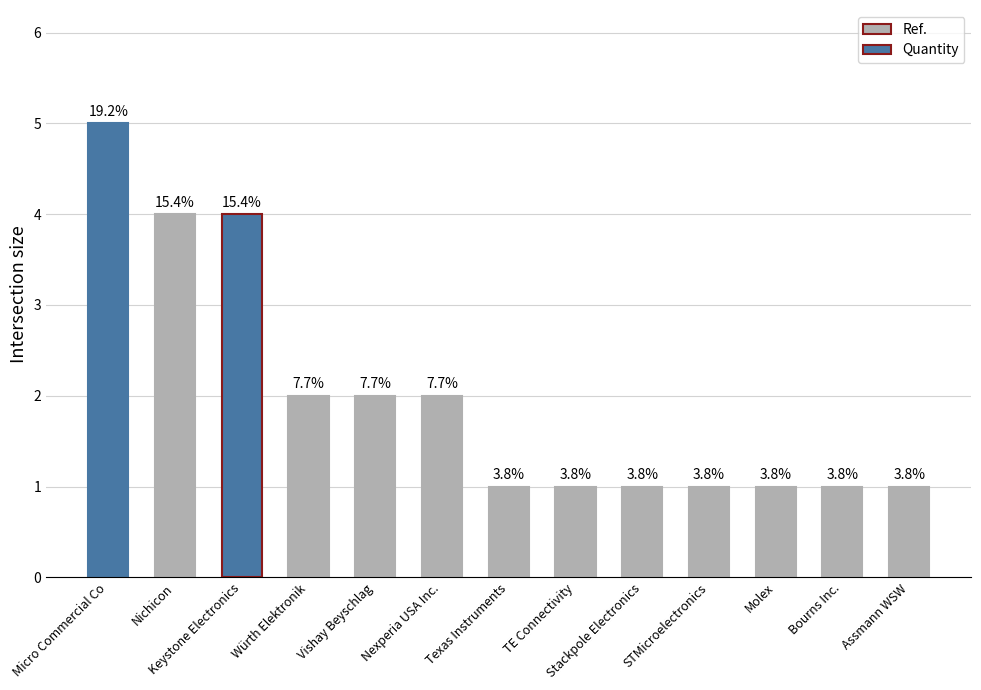

What is the difference between the maximum and minimum values?

4